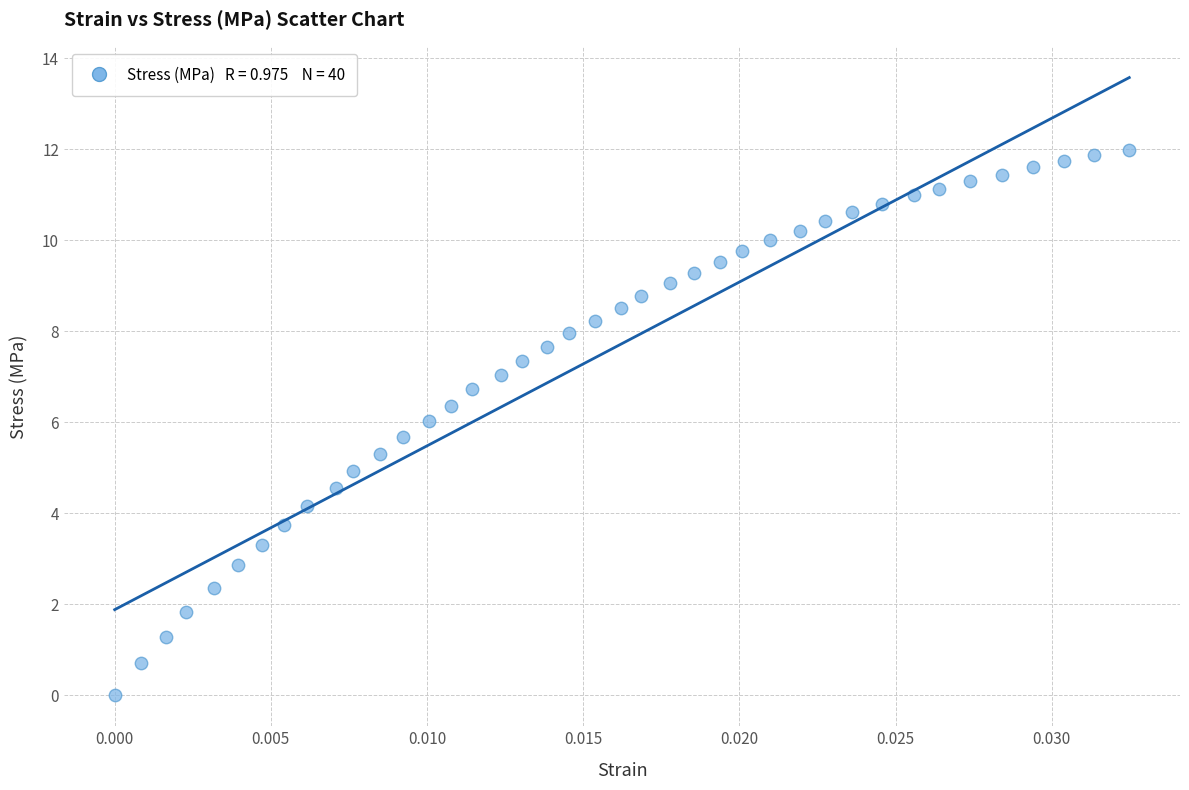

What is the range of Y values (max minus min)?

12.0